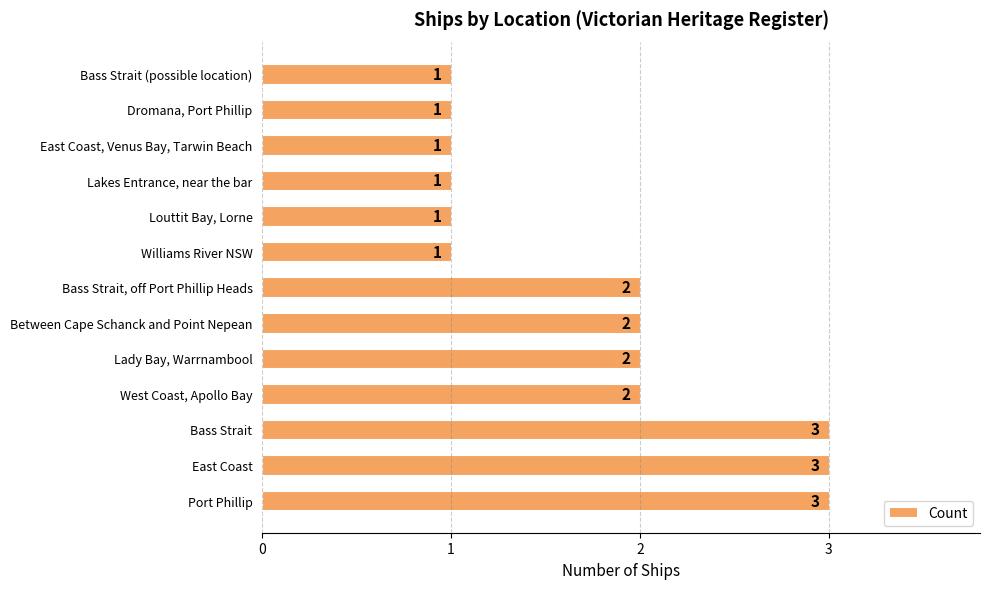

How many values are between 1 and 2?

10